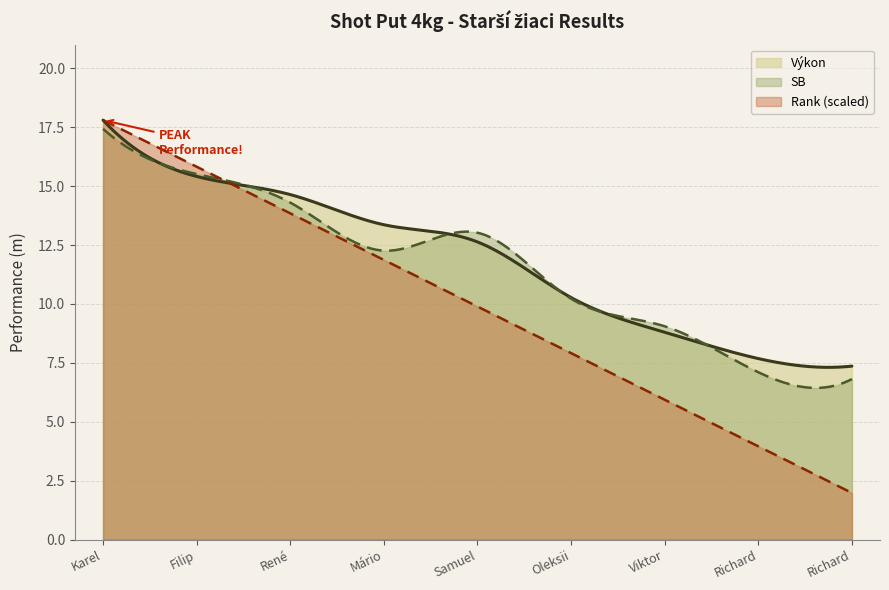

What is the label of the 6th point from the left?

Symonchuk Oleksii